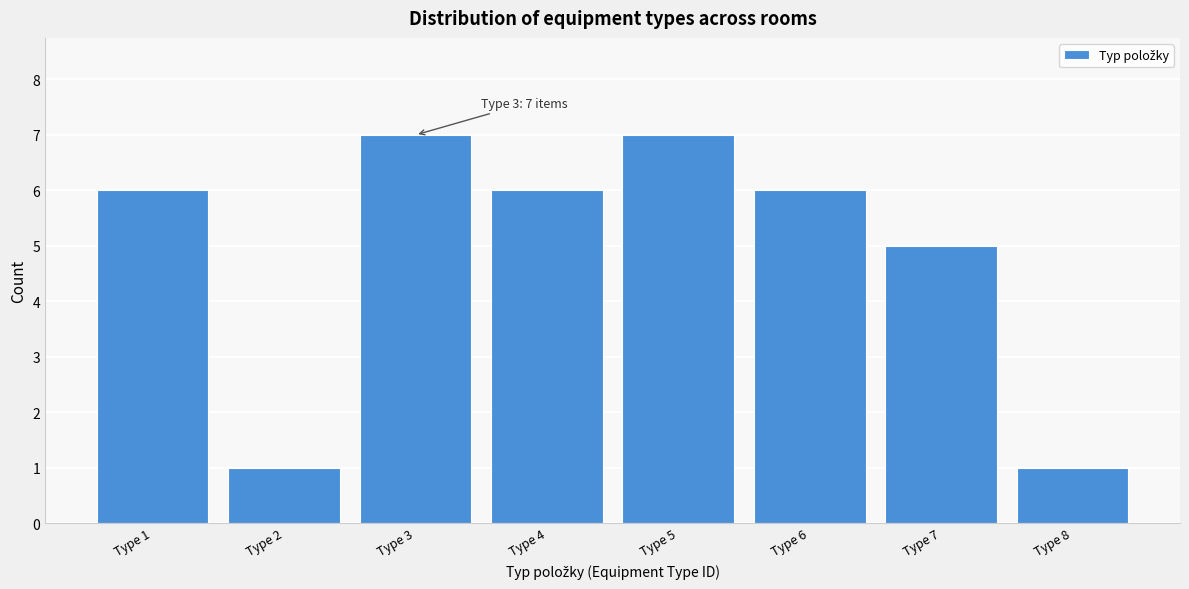

Reading left to right, extract all data points from this chart.

6	1	7	6	7	6	5	1